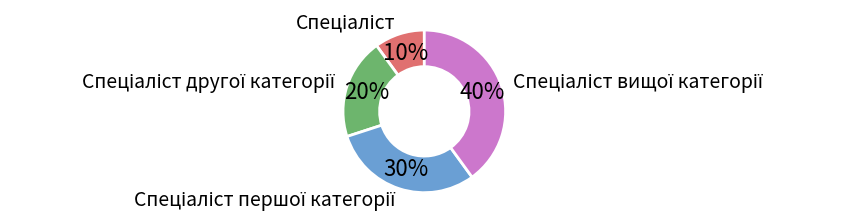

To the nearest percent, what is the difference between the largest and smallest slice percentages?

30%